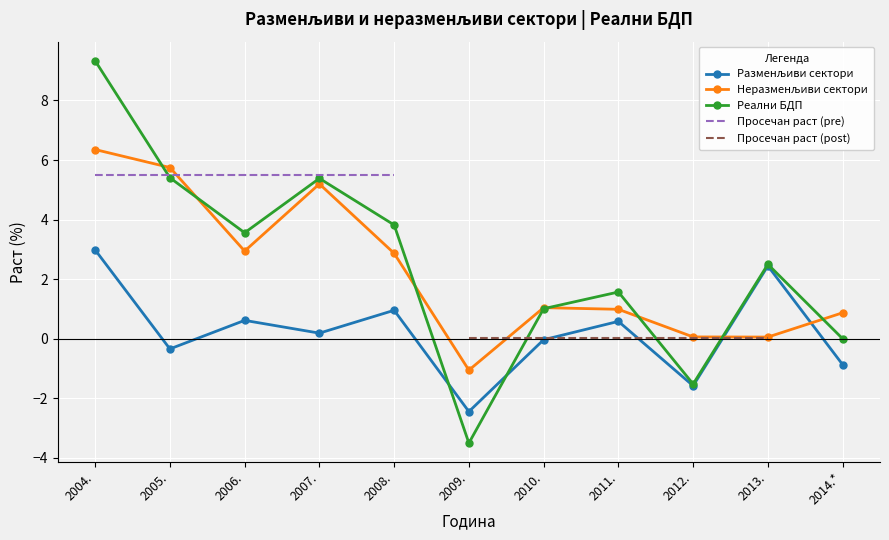

The value of Неразменљиви сектори at 2008. is 2.9. True or false?

True